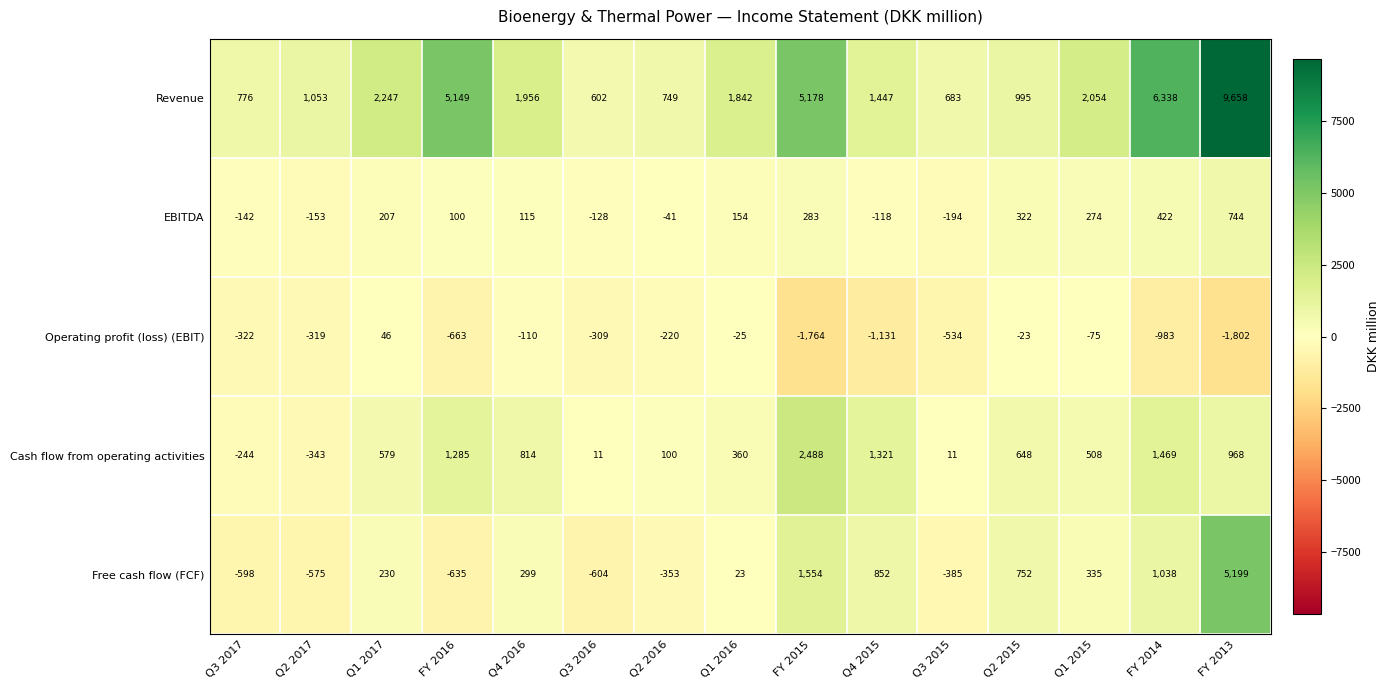

The value of EBITDA at FY 2015 is 283. True or false?

True